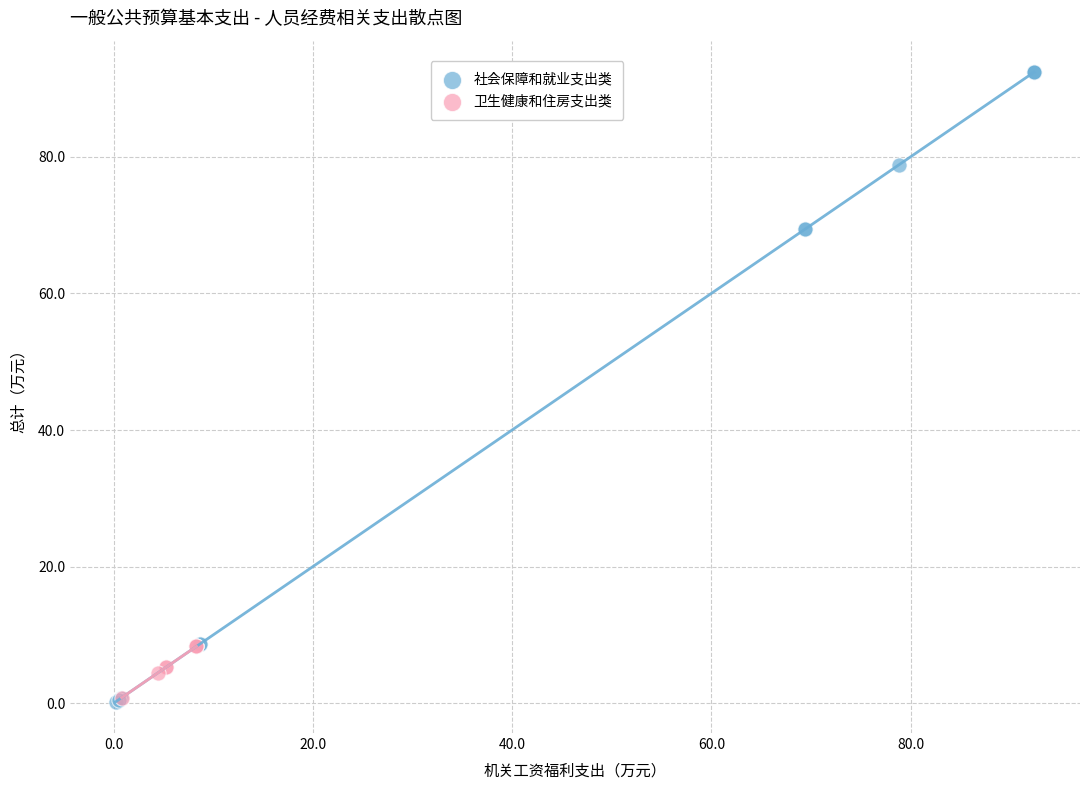

Which series has the largest Y range (max minus min)?

社会保障和就业支出类